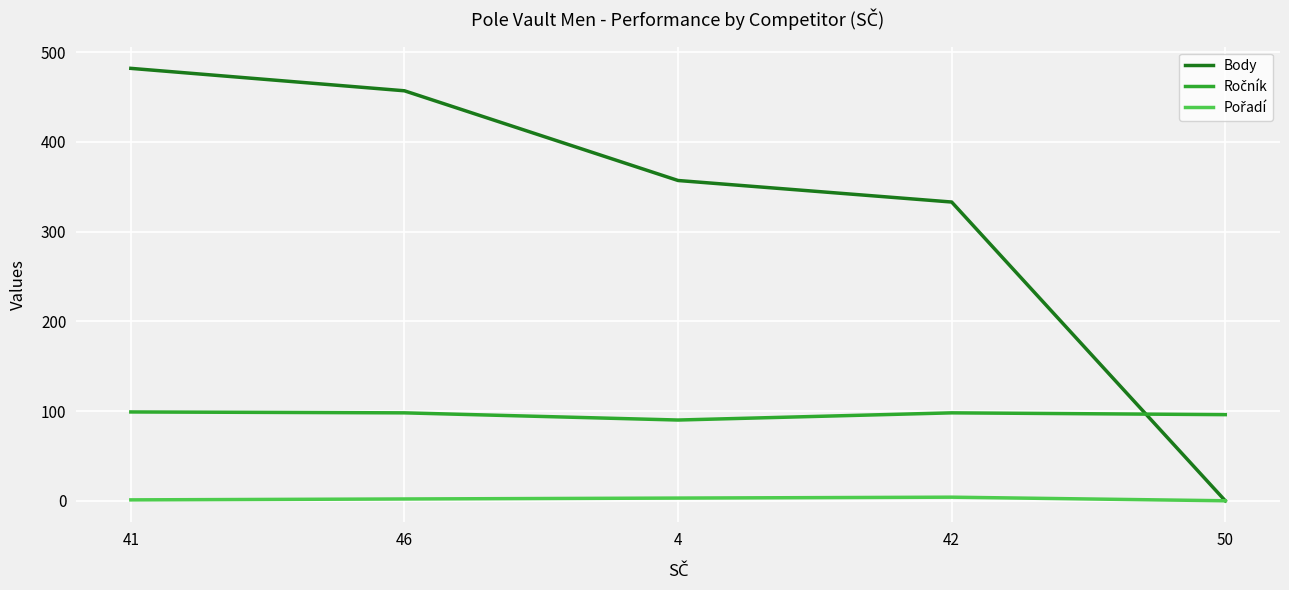

What position from the right is 50?

1